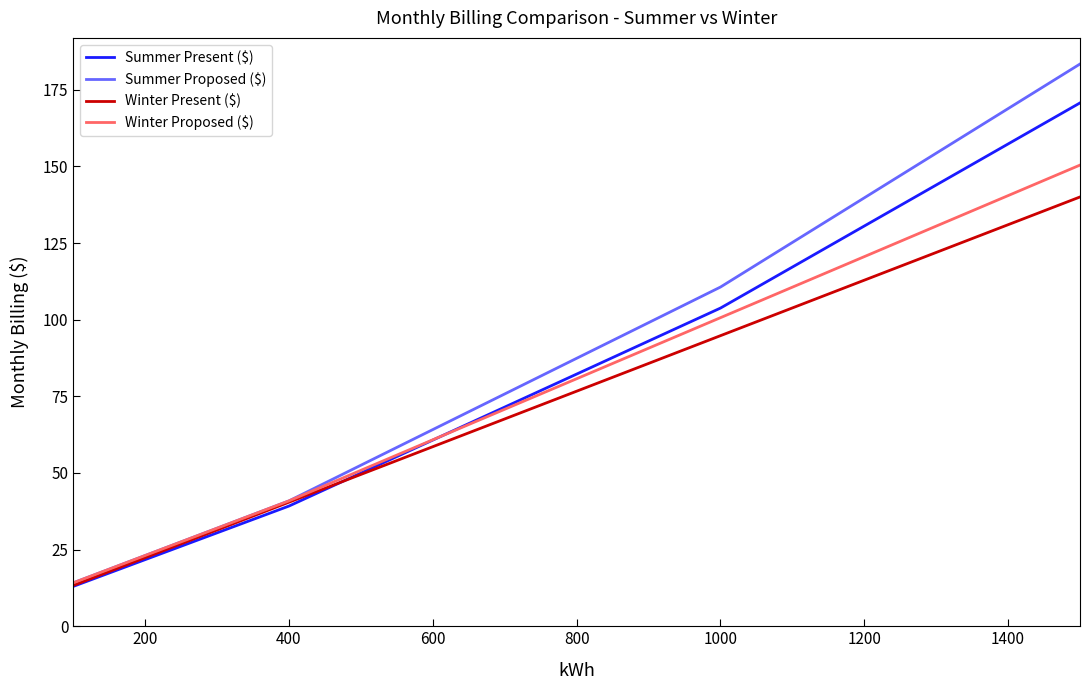

What is the lowest value of the Winter Present ($) series?

13.3